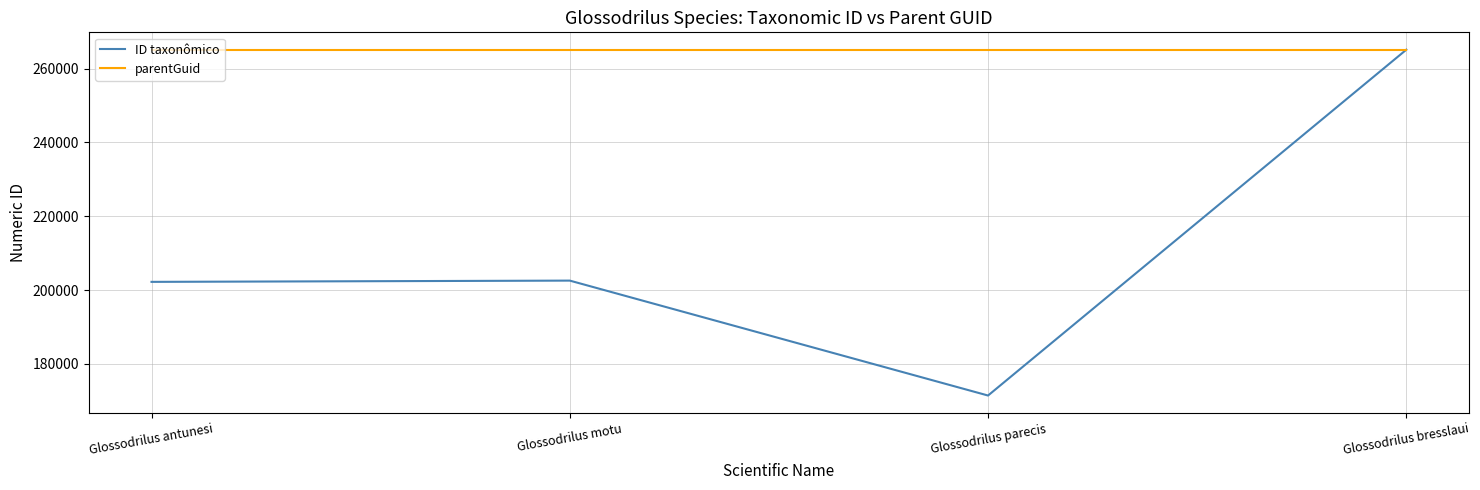

What are all the series names shown in the legend?

ID taxonômico, parentGuid